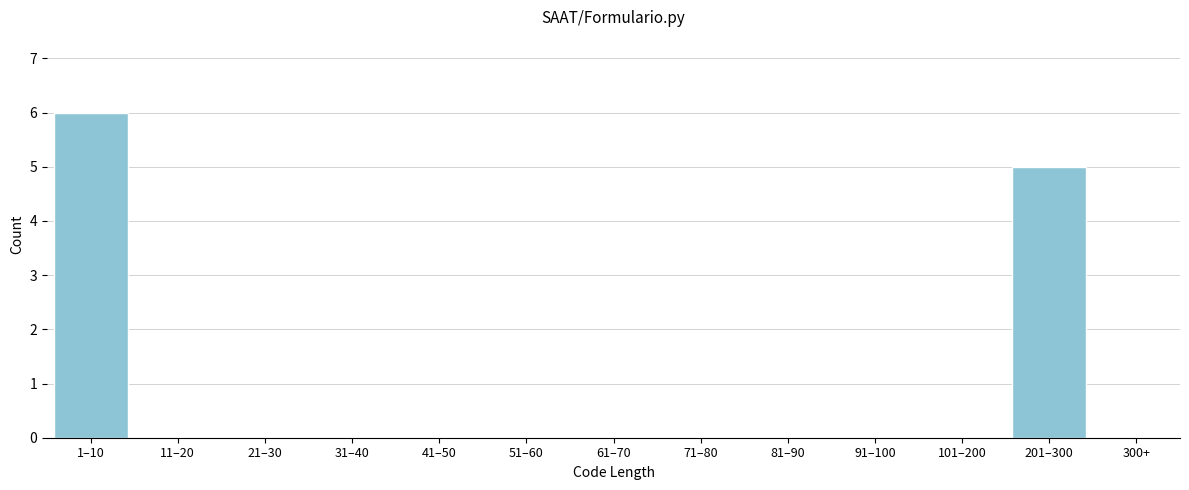

Reading left to right, transcribe all the data shown in this chart.

1–10=6	11–20=0	21–30=0	31–40=0	41–50=0	51–60=0	61–70=0	71–80=0	81–90=0	91–100=0	101–200=0	201–300=5	300+=0